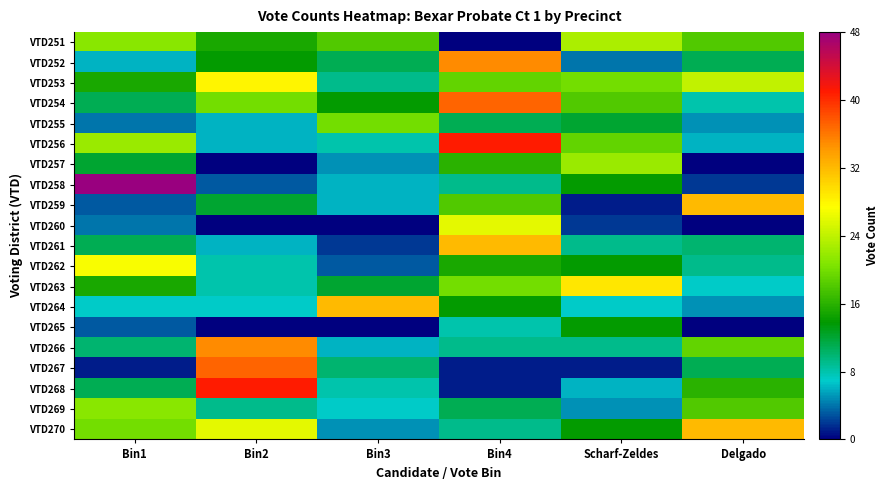

Reading left to right, extract all data points from this chart.

VTD251: Bin1=21	Bin2=15	Bin3=18	Bin4=0	Scharf-Zeldes=23	Delgado=18
VTD252: Bin1=6	Bin2=14	Bin3=11	Bin4=35	Scharf-Zeldes=4	Delgado=11
VTD253: Bin1=15	Bin2=28	Bin3=9	Bin4=19	Scharf-Zeldes=20	Delgado=24
VTD254: Bin1=11	Bin2=20	Bin3=14	Bin4=37	Scharf-Zeldes=18	Delgado=8
VTD255: Bin1=4	Bin2=6	Bin3=20	Bin4=11	Scharf-Zeldes=12	Delgado=5
VTD256: Bin1=22	Bin2=6	Bin3=8	Bin4=41	Scharf-Zeldes=19	Delgado=6
VTD257: Bin1=12	Bin2=0	Bin3=5	Bin4=16	Scharf-Zeldes=22	Delgado=0
VTD258: Bin1=48	Bin2=3	Bin3=6	Bin4=9	Scharf-Zeldes=14	Delgado=2
VTD259: Bin1=3	Bin2=12	Bin3=6	Bin4=18	Scharf-Zeldes=1	Delgado=32
VTD260: Bin1=4	Bin2=0	Bin3=0	Bin4=26	Scharf-Zeldes=2	Delgado=0
VTD261: Bin1=11	Bin2=6	Bin3=2	Bin4=32	Scharf-Zeldes=9	Delgado=10
VTD262: Bin1=27	Bin2=8	Bin3=3	Bin4=15	Scharf-Zeldes=14	Delgado=9
VTD263: Bin1=15	Bin2=8	Bin3=12	Bin4=20	Scharf-Zeldes=29	Delgado=7
VTD264: Bin1=7	Bin2=7	Bin3=32	Bin4=14	Scharf-Zeldes=7	Delgado=5
VTD265: Bin1=3	Bin2=0	Bin3=0	Bin4=8	Scharf-Zeldes=14	Delgado=0
VTD266: Bin1=10	Bin2=35	Bin3=6	Bin4=9	Scharf-Zeldes=9	Delgado=19
VTD267: Bin1=1	Bin2=37	Bin3=10	Bin4=1	Scharf-Zeldes=1	Delgado=11
VTD268: Bin1=11	Bin2=41	Bin3=8	Bin4=1	Scharf-Zeldes=6	Delgado=16
VTD269: Bin1=21	Bin2=9	Bin3=7	Bin4=11	Scharf-Zeldes=5	Delgado=18
VTD270: Bin1=20	Bin2=26	Bin3=5	Bin4=9	Scharf-Zeldes=14	Delgado=32